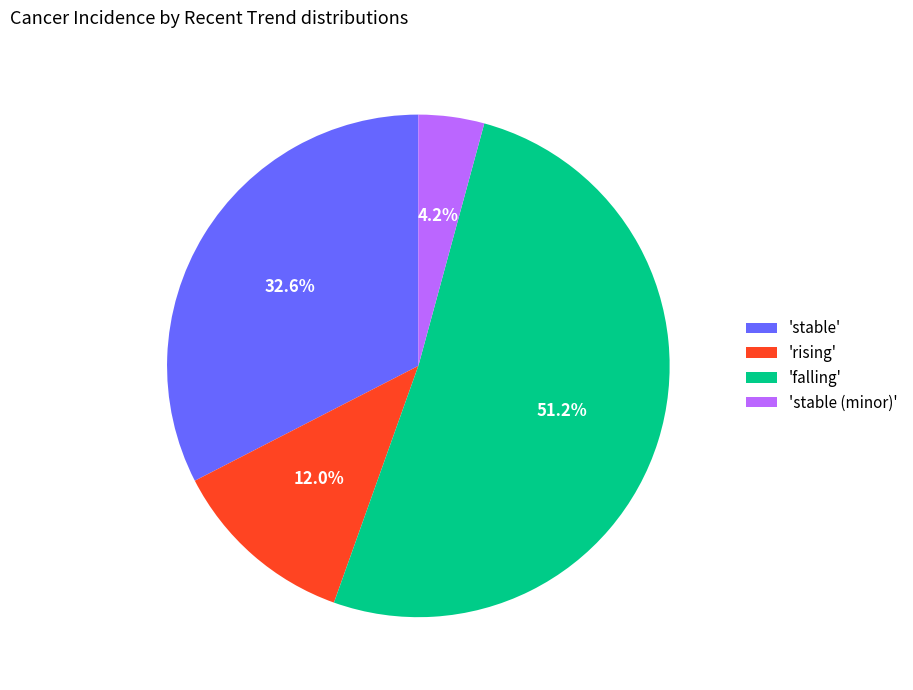

Rank the categories by value from highest to lowest.

'falling', 'stable', 'rising', 'stable (minor)'